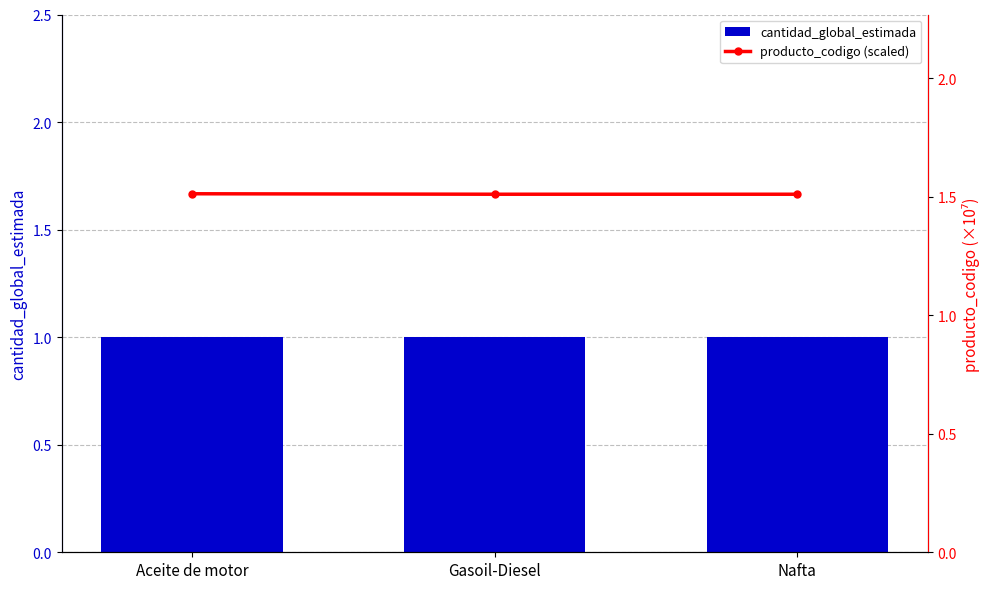

At which label is producto_codigo (scaled) closest to 1?

Nafta